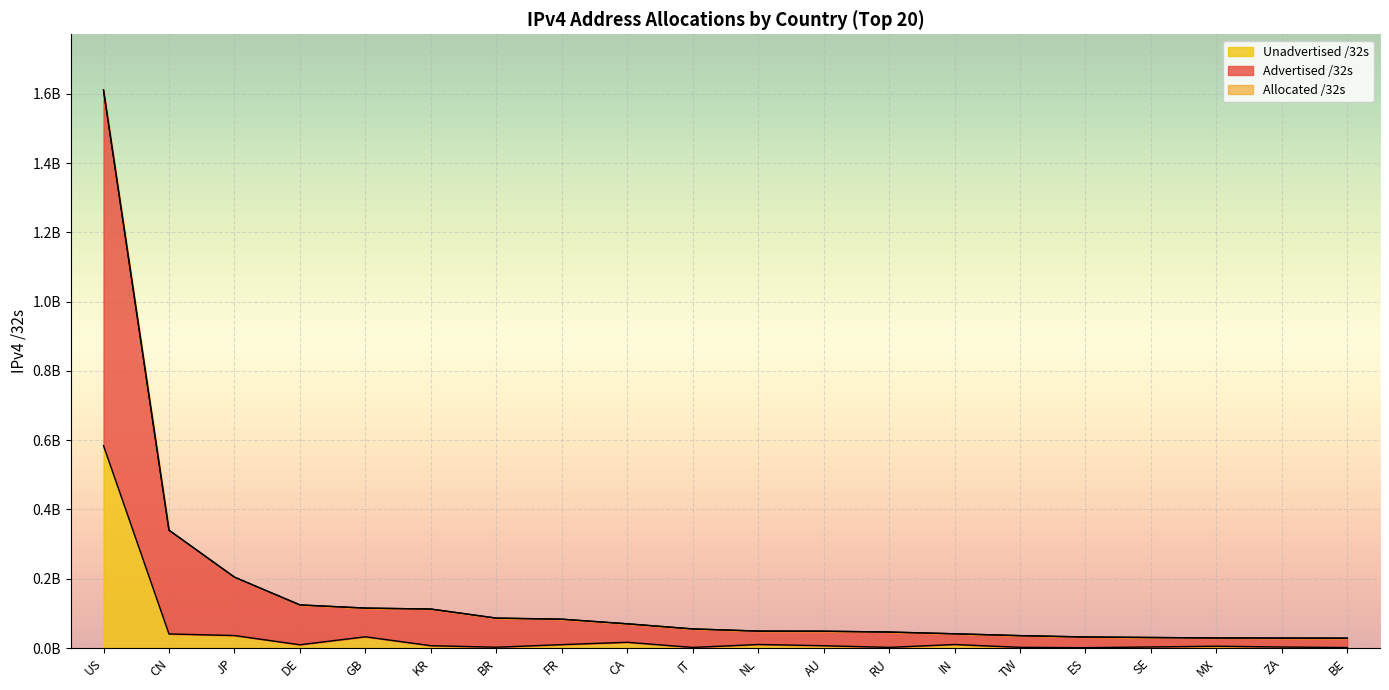

What is the difference between the maximum and second lowest values in the Unadvertised /32s series?

582939776